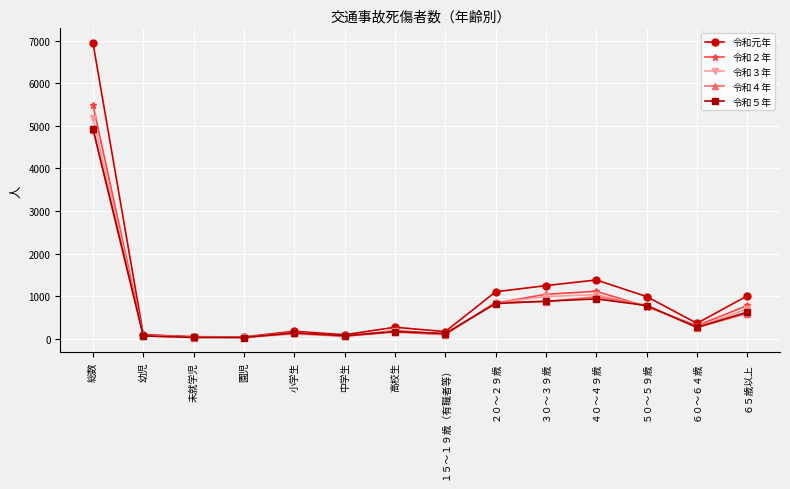

Is the value of 令和４年 at ２０～２９歳 greater than the value of 令和３年 at １５～１９歳（有職者等）?

Yes